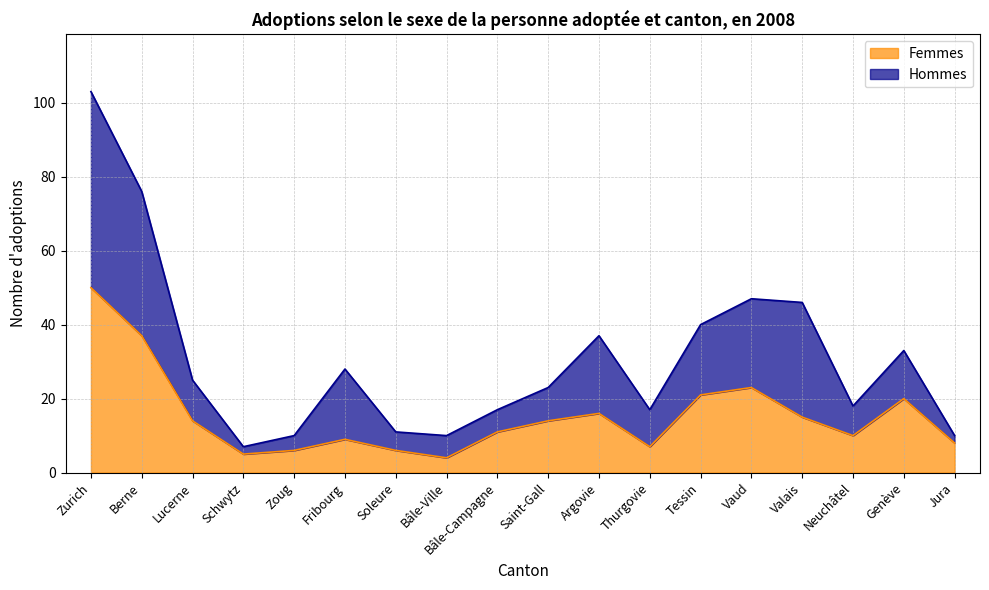

The value of Femmes at Thurgovie is 7. True or false?

True